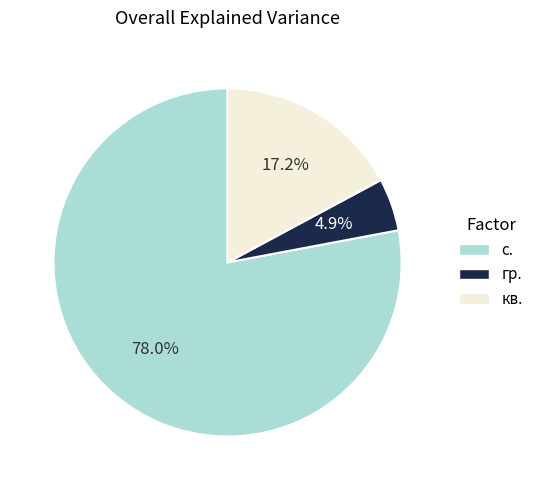

Does any single category account for the majority?

Yes